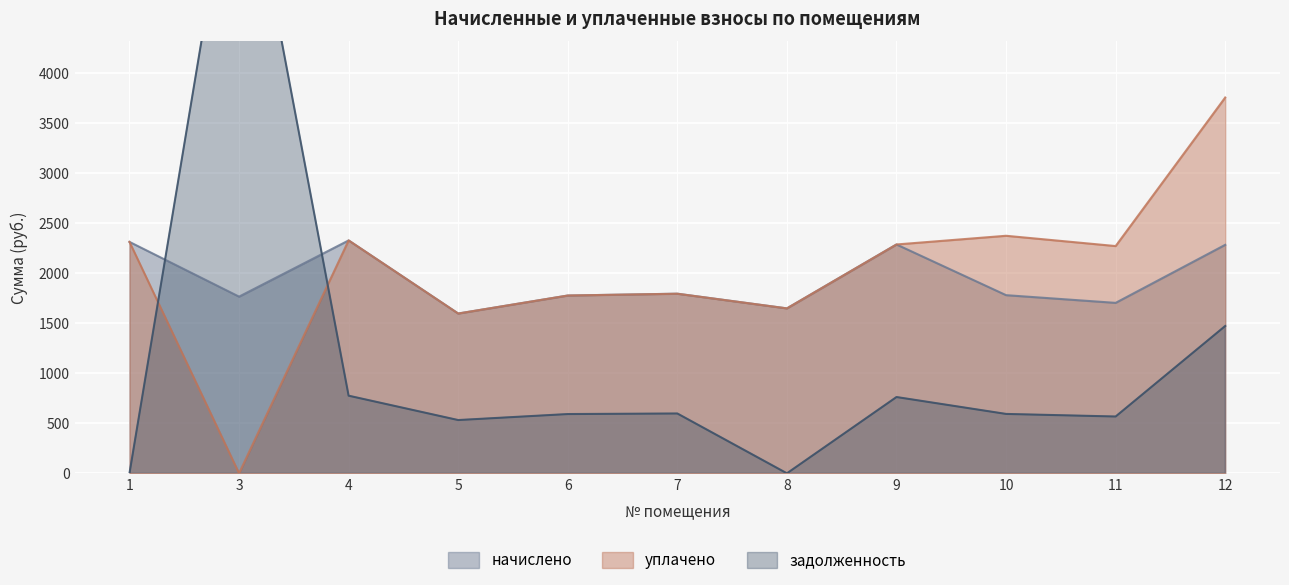

What is the sum of all уплачено values?

22114.4